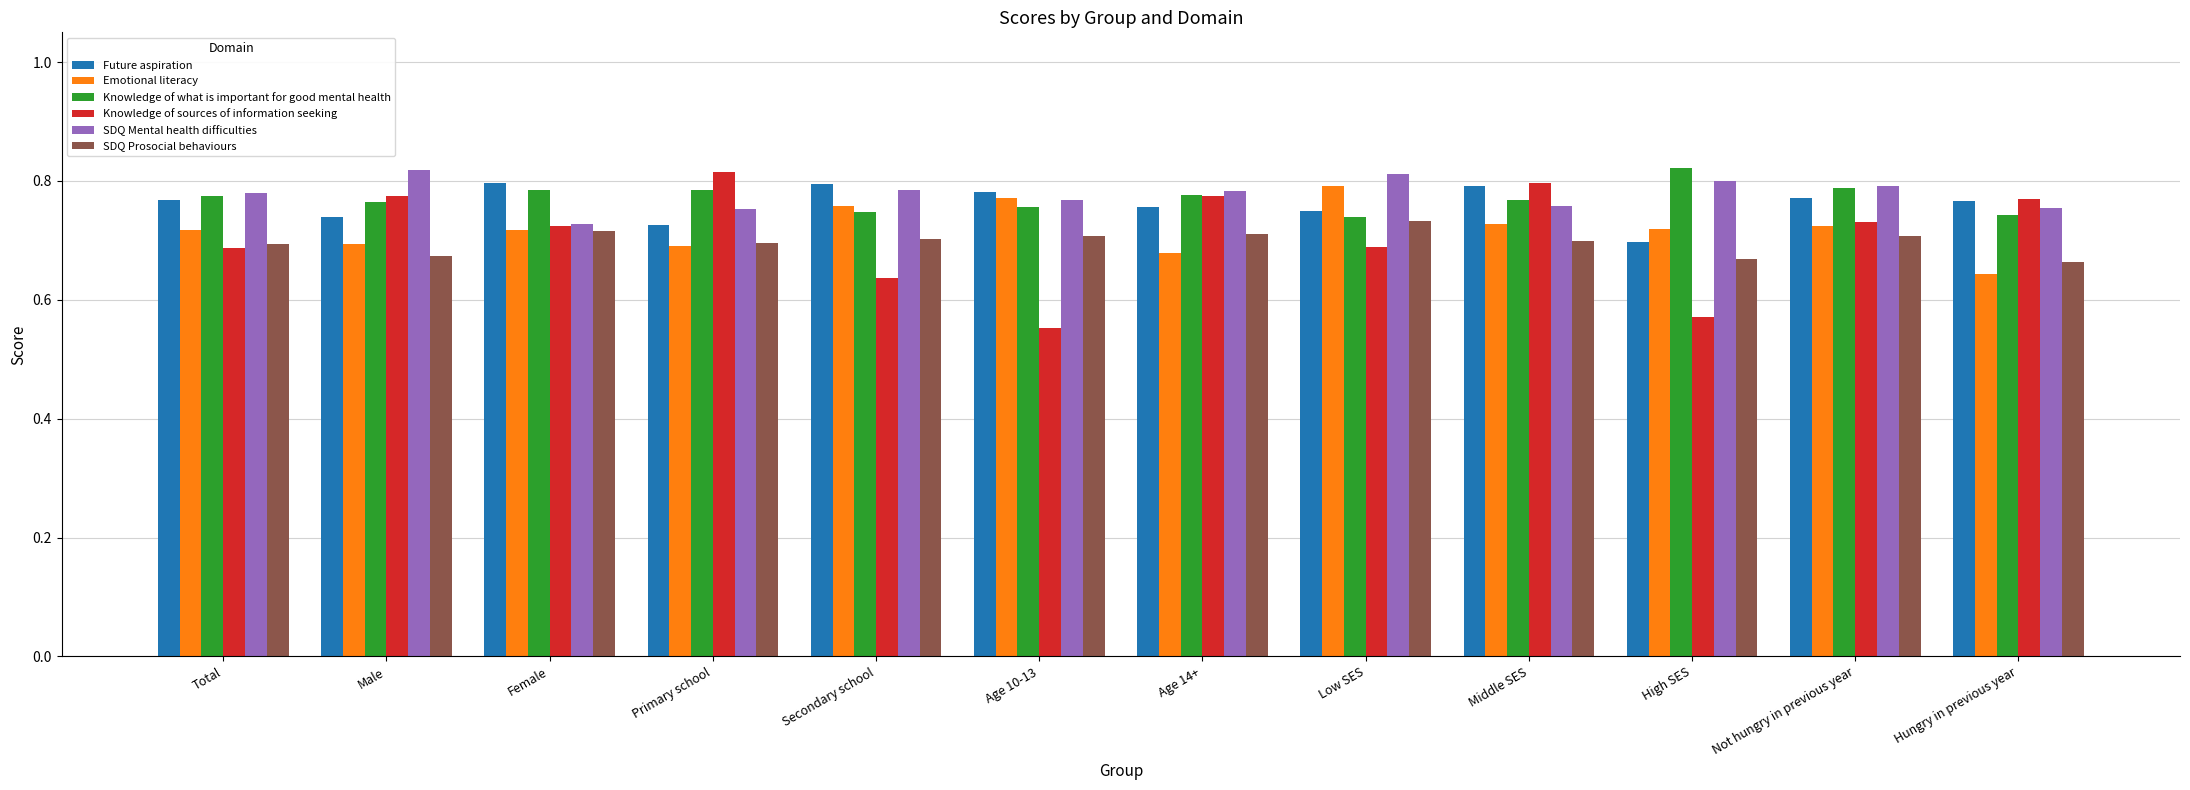

Which series has the widest spread of values?

Knowledge of sources of information seeking